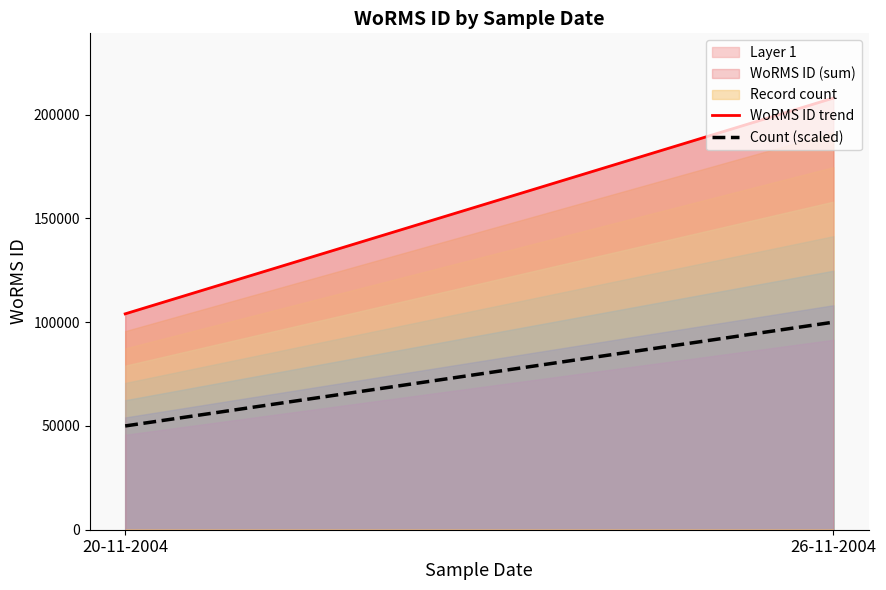

At which label is WoRMS ID trend closest to 155999?

20-11-2004